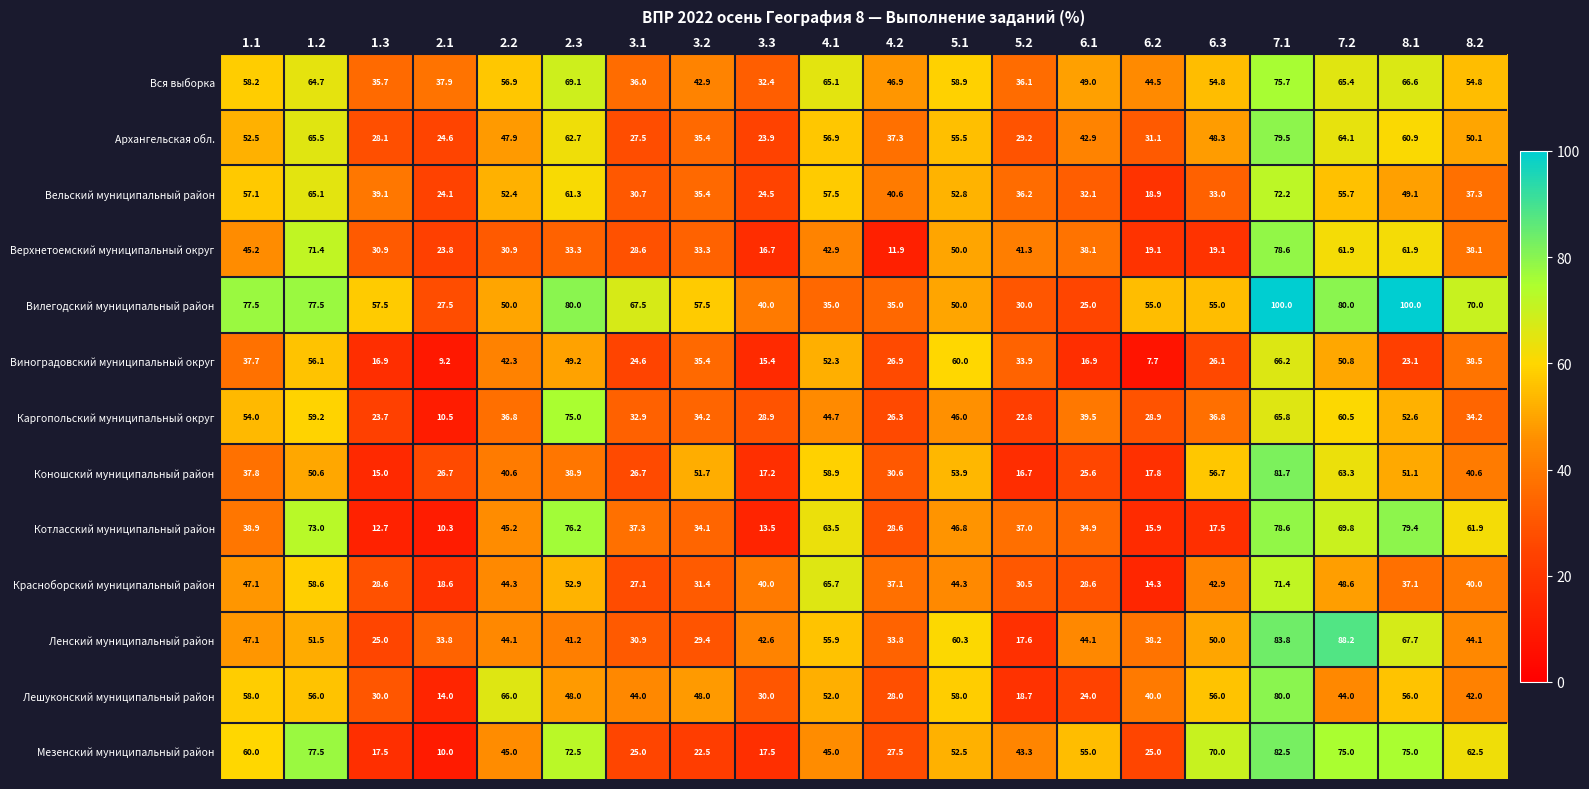

What is the total value across all series at 2.3?

760.3